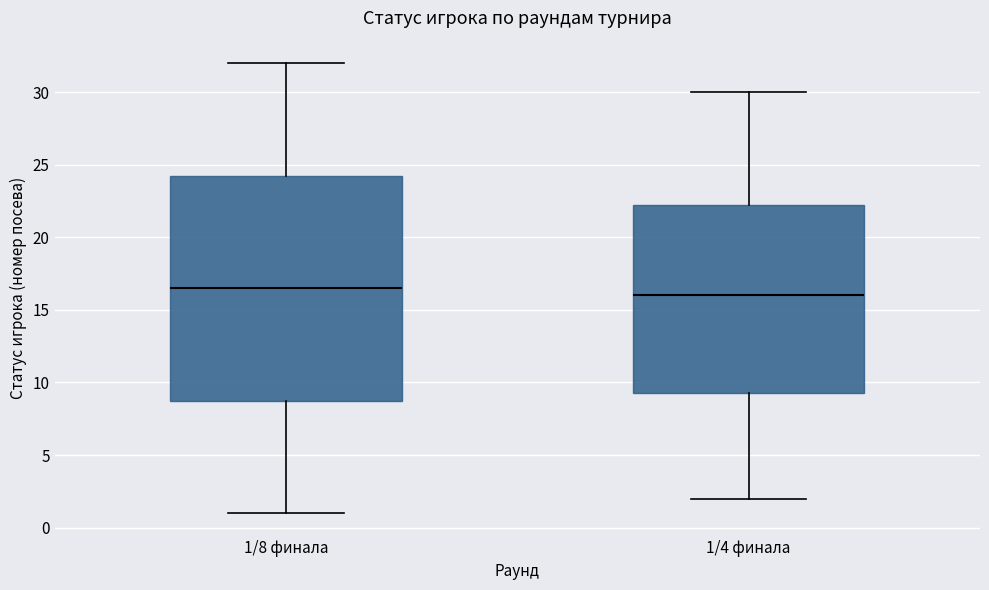

Where does the upper whisker of the box for 1/4 финала end on the y-axis? The values are not printed on the chart, so give them approximately, as read against the axis.

30.0